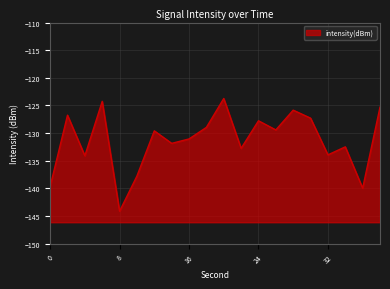

At which label is the value closest to -133?

22